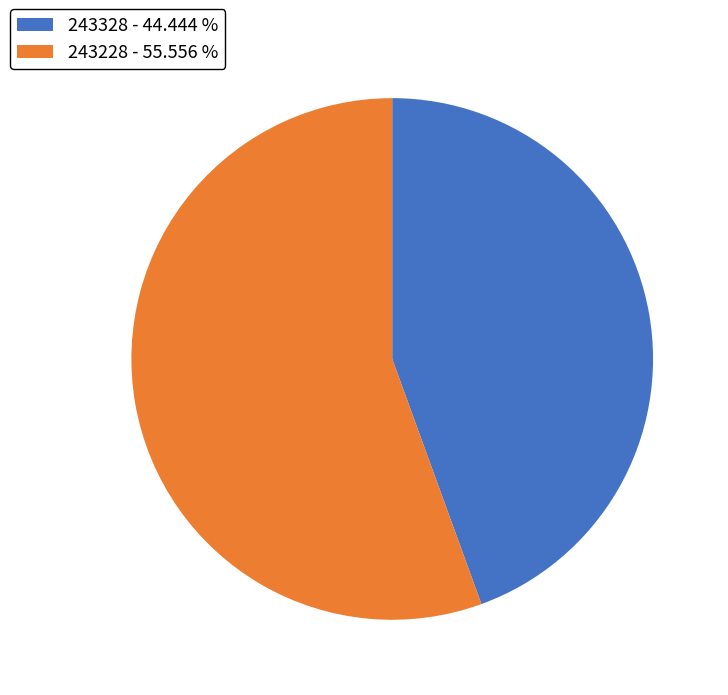

What is the ratio of the value at 243328 - 44.444 % to the value at 243228 - 55.556 %?

0.8